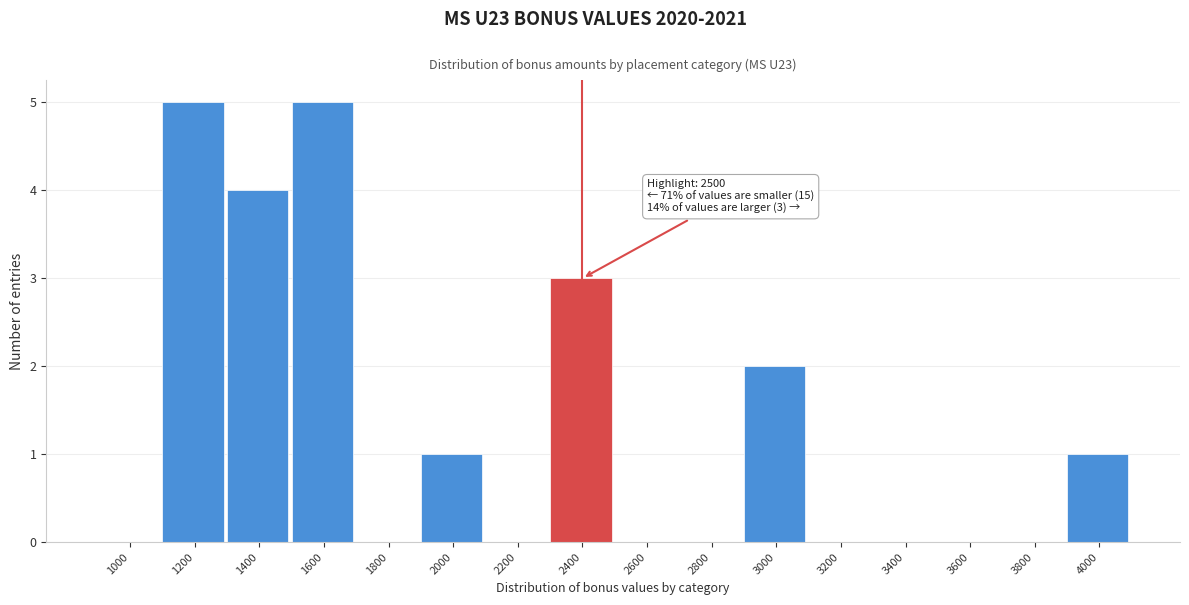

Reading left to right, what are all the values shown in this chart?

1000=0	1200=5	1400=4	1600=5	1800=0	2000=1	2200=0	2400=3	2600=0	2800=0	3000=2	3200=0	3400=0	3600=0	3800=0	4000=1